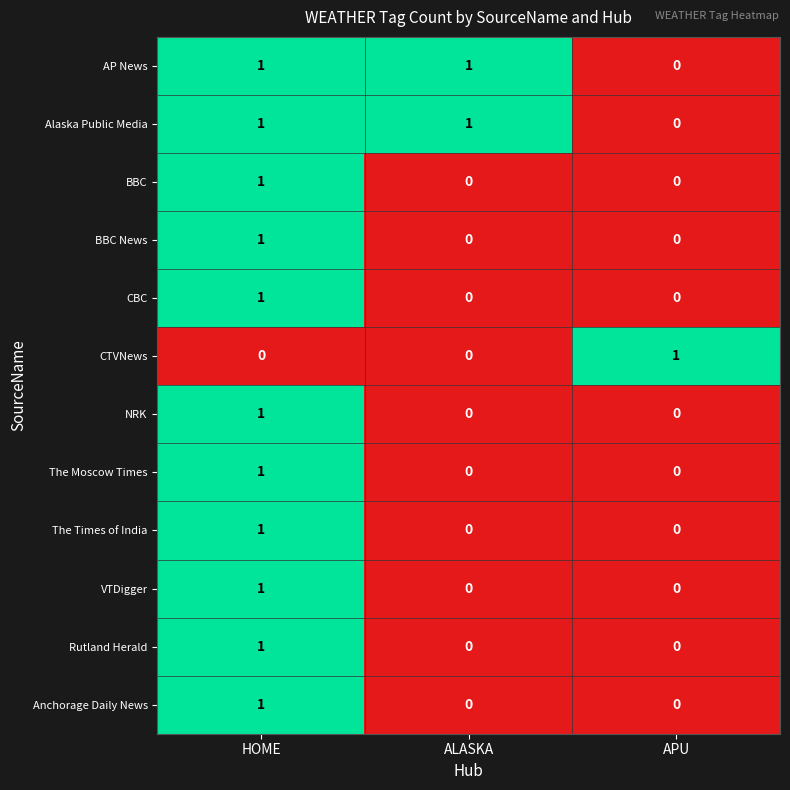

How many NRK values are between 0 and 1?

3